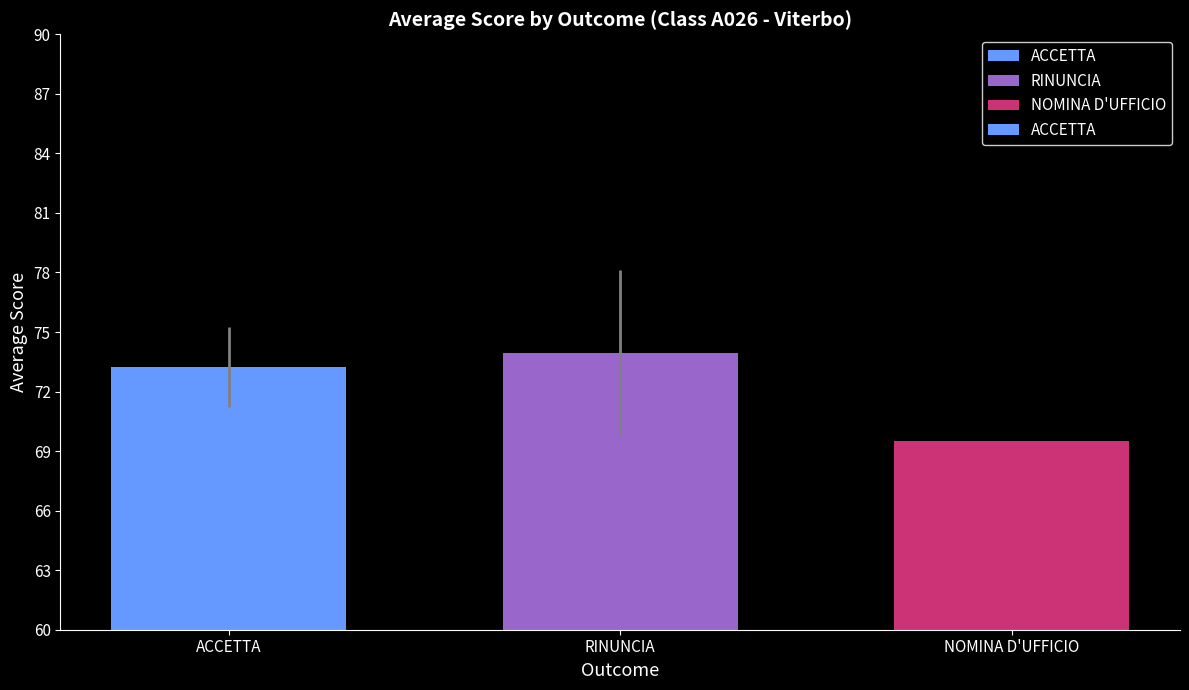

What is the difference between the values at ACCETTA and NOMINA D'UFFICIO?

3.7